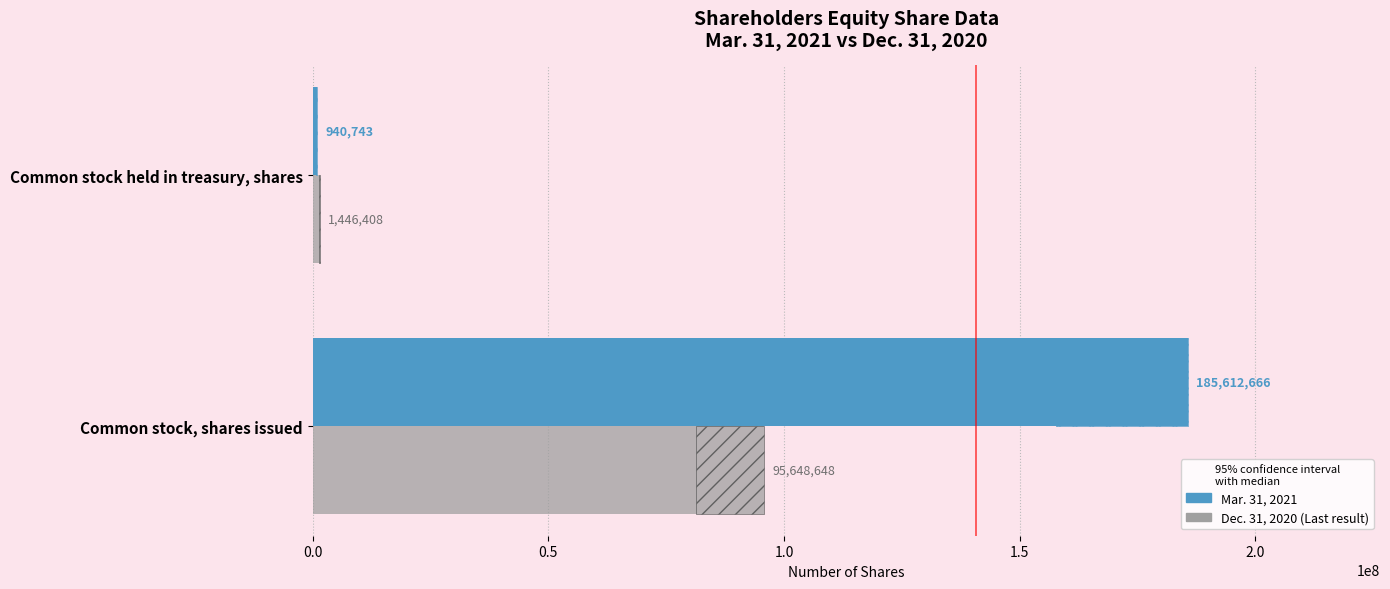

What is the sum of the Dec. 31, 2020 values at Common stock held in treasury, shares and Common stock, shares issued?

97095056